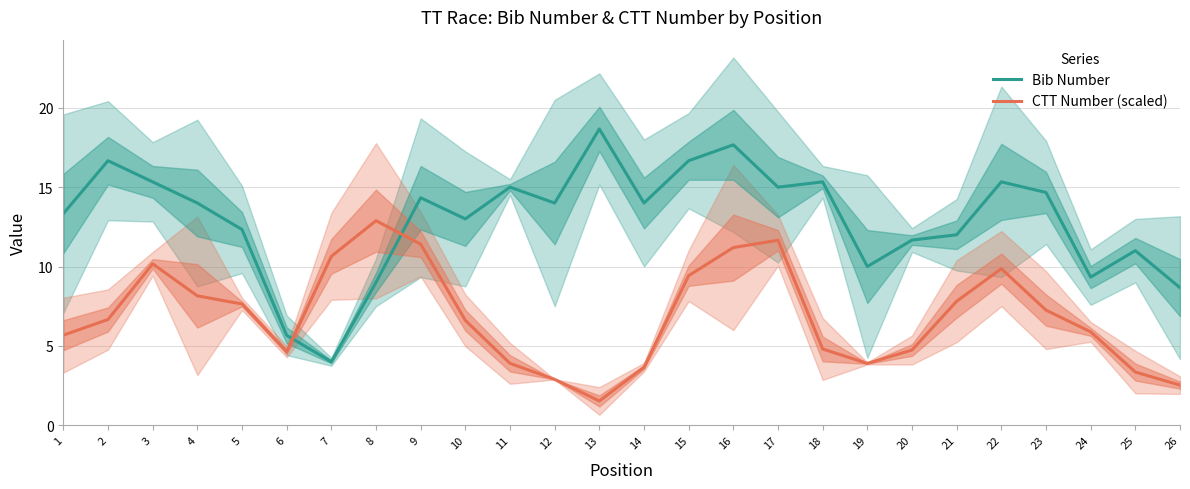

How many data points in Bib Number are less than 13?

11